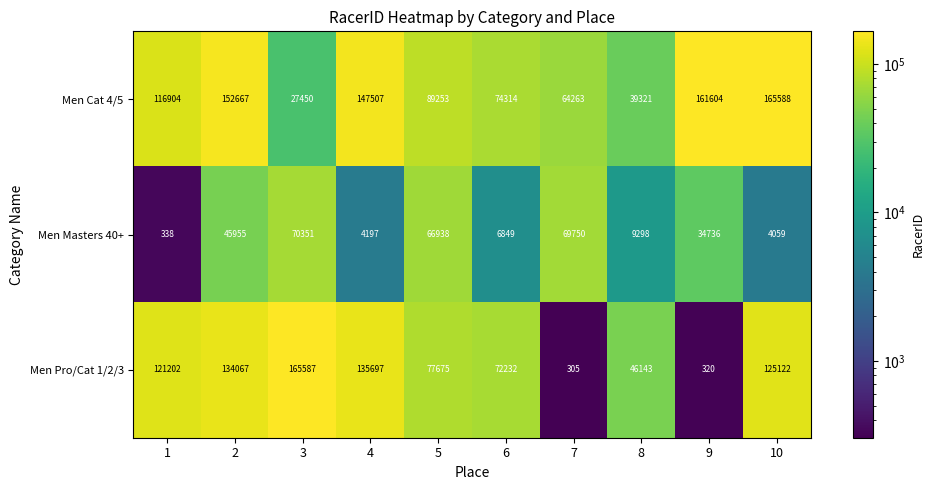

Where is Men Masters 40+ nearest to the value 35344?

9